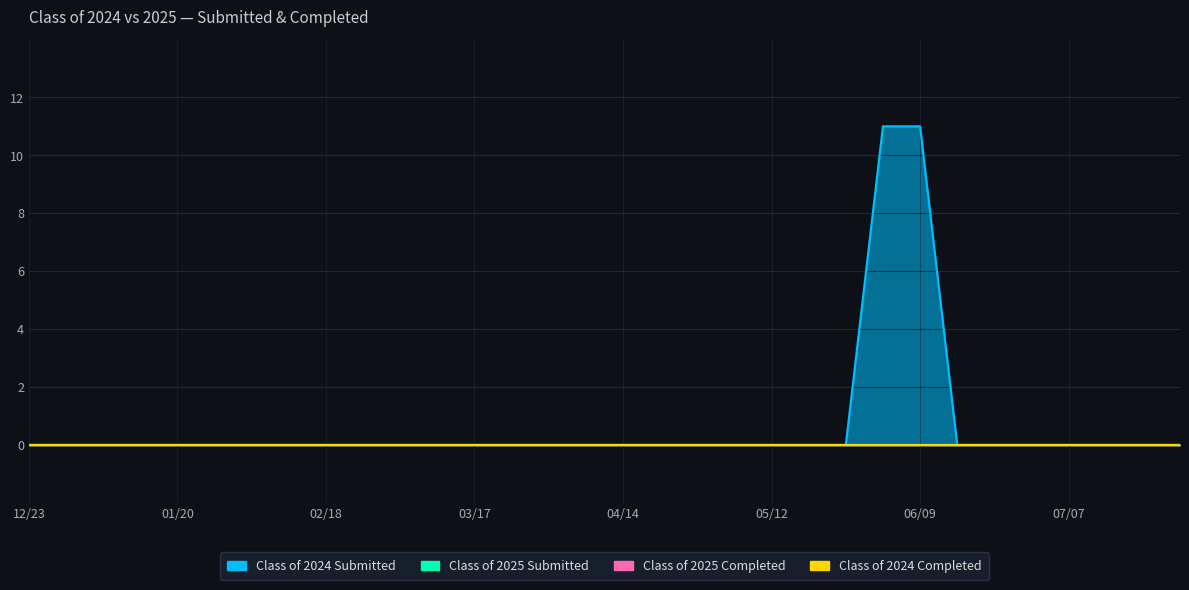

At which label does Class of 2025 Submitted reach its minimum?

12/23